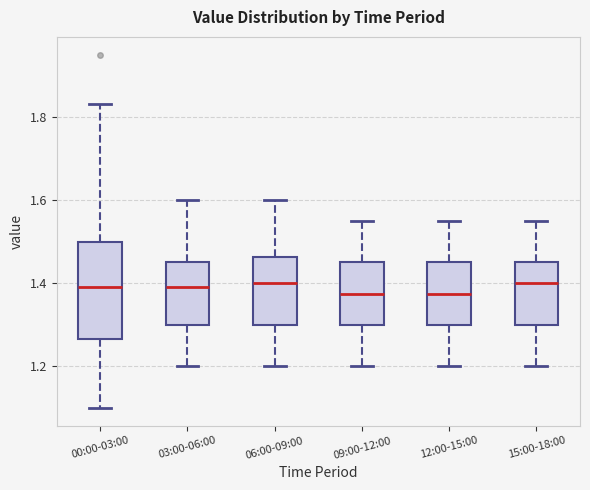

Reading left to right, transcribe this box plot: for each box, give where its median line is, the range the box spans, and where its two whiskers end, as read against the y-axis. The values are not printed on the chart, so give them approximately, as read against the axis.

00:00-03:00: median 1.40, box 1.26 to 1.50, whiskers 1.10 to 1.84
03:00-06:00: median 1.40, box 1.30 to 1.46, whiskers 1.20 to 1.60
06:00-09:00: median 1.40, box 1.30 to 1.46, whiskers 1.20 to 1.60
09:00-12:00: median 1.38, box 1.30 to 1.46, whiskers 1.20 to 1.56
12:00-15:00: median 1.38, box 1.30 to 1.46, whiskers 1.20 to 1.56
15:00-18:00: median 1.40, box 1.30 to 1.46, whiskers 1.20 to 1.56